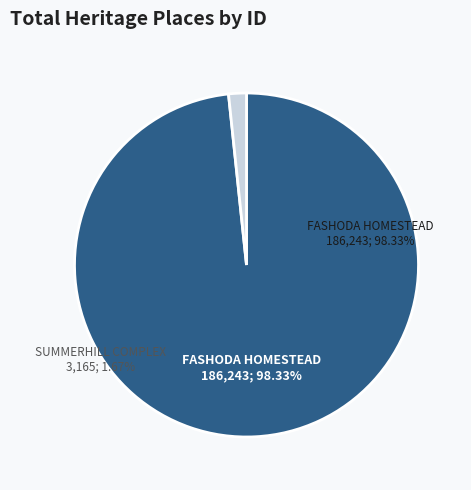

Rank the categories by value from lowest to highest.

SUMMERHILL COMPLEX, FASHODA HOMESTEAD